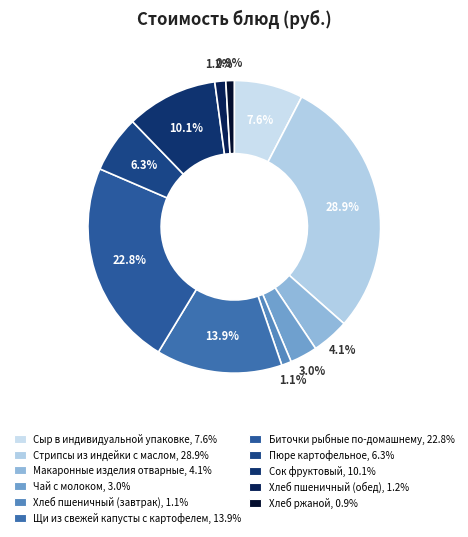

To the nearest percent, what is the average slice percentage?

9%